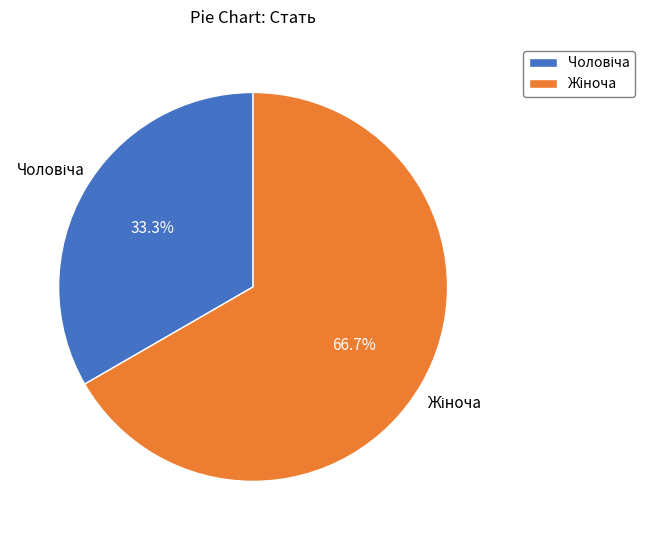

Is there a majority slice in this chart?

Yes